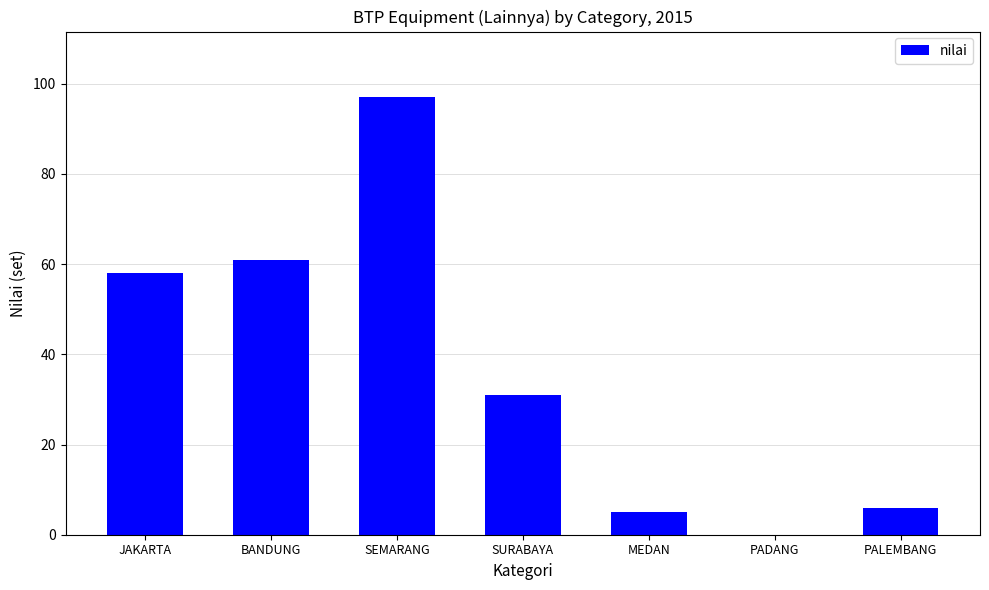

How many positive values are there?

6